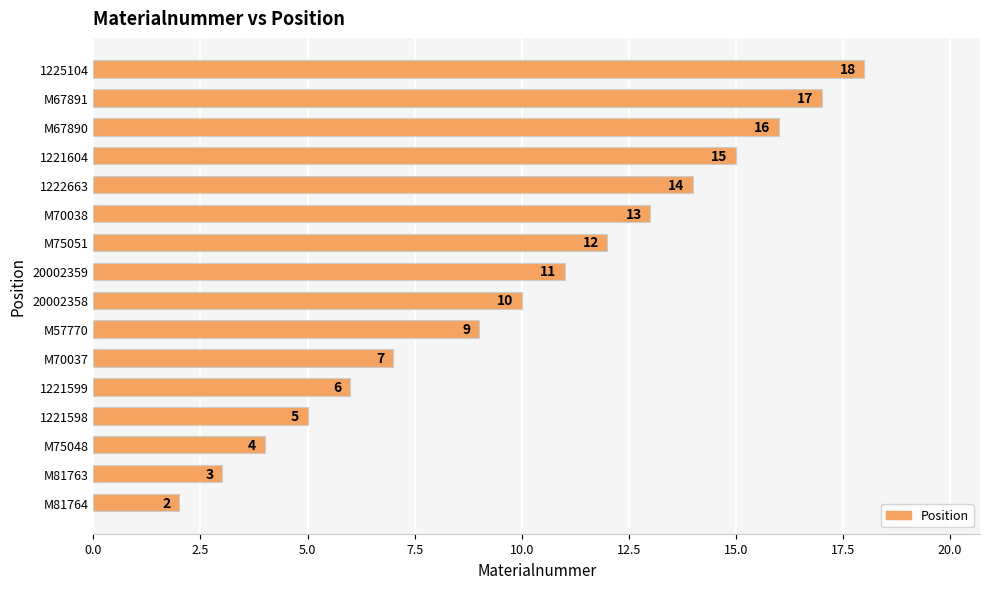

Where is the data nearest to the value 10?

20002358